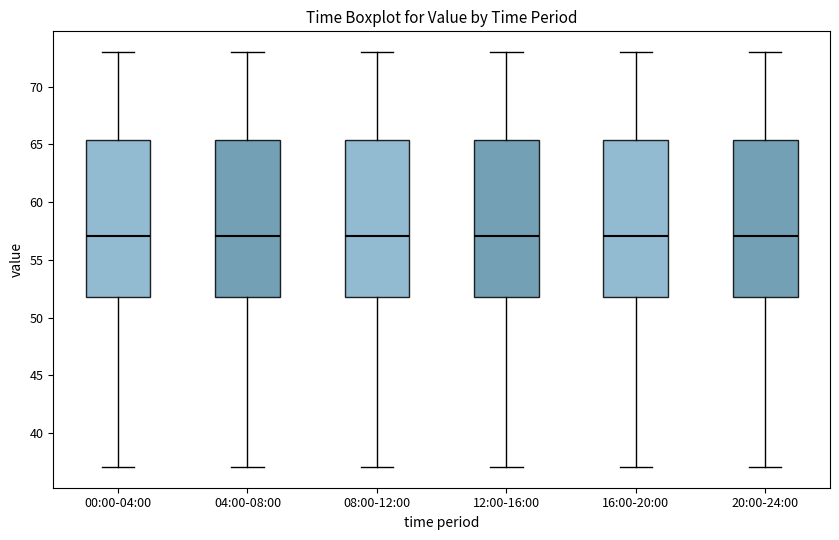

Where does the median line of the box for 16:00-20:00 sit on the y-axis? The values are not printed on the chart, so give them approximately, as read against the axis.

57.0